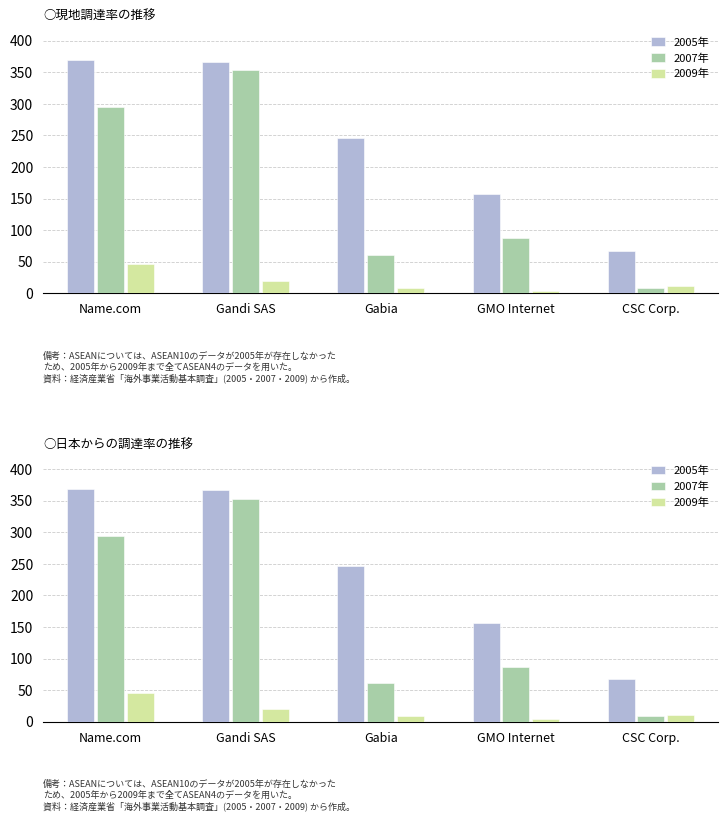

Rank the series by their maximum value, from highest to lowest.

2005年, 2007年, 2009年